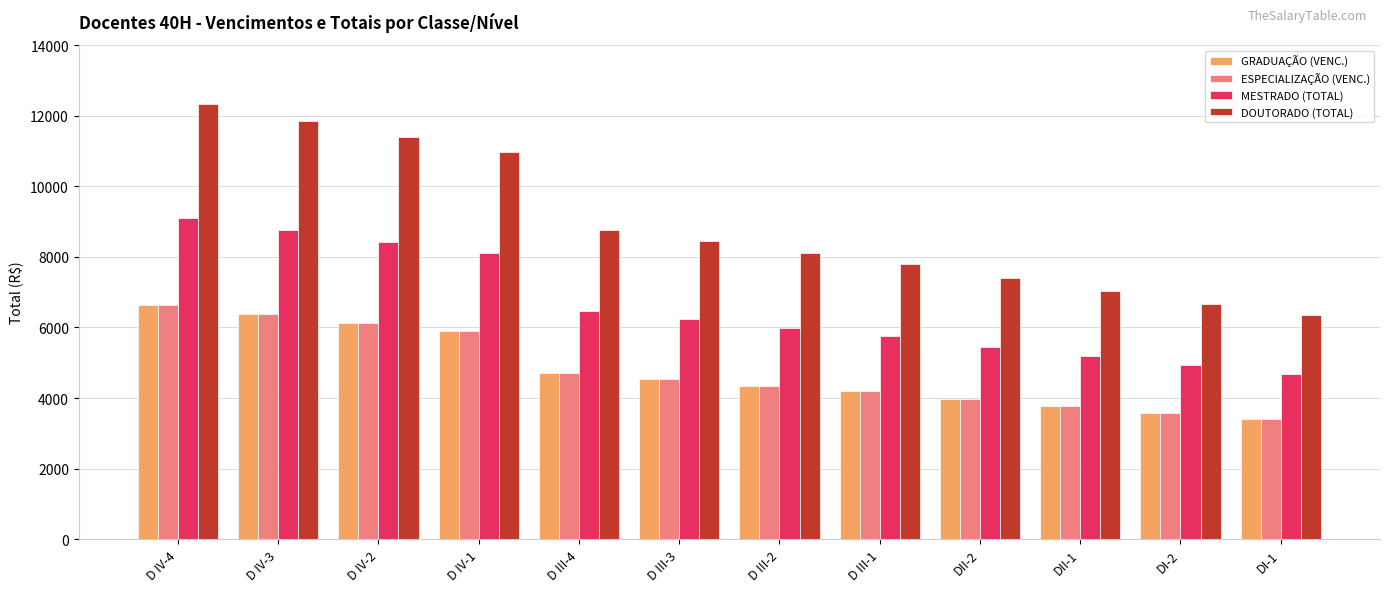

Which series has the widest spread of values?

DOUTORADO (TOTAL)